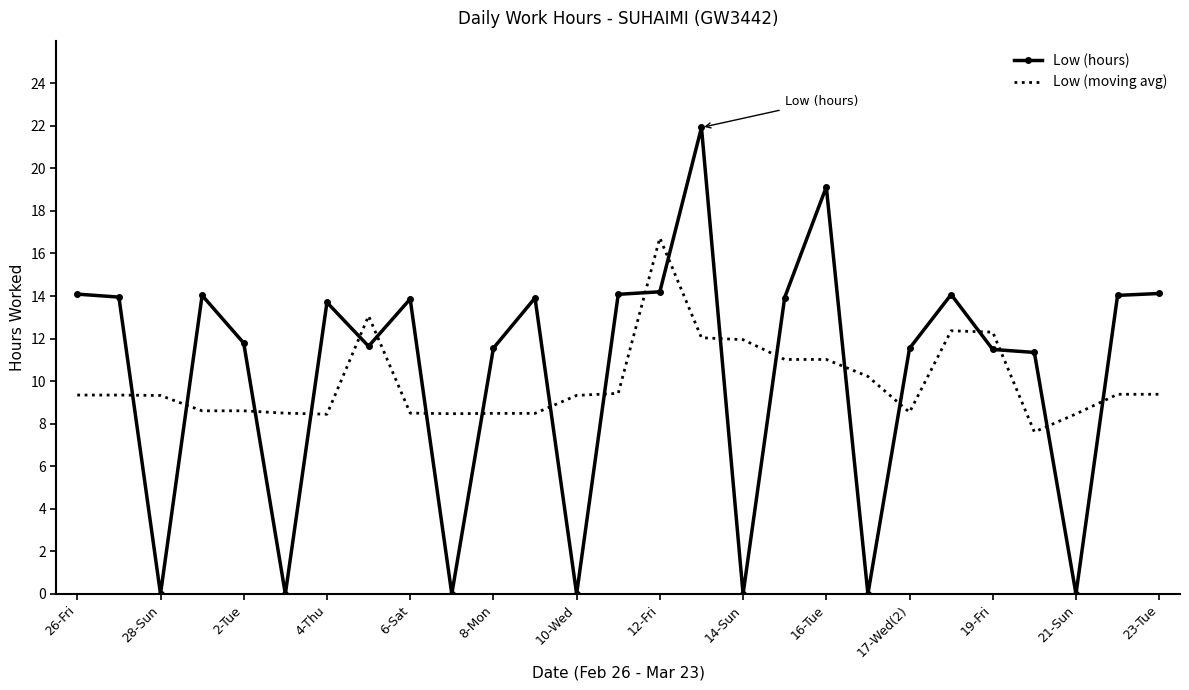

Rank the series by their maximum value, from highest to lowest.

Low (hours), Low (moving avg)